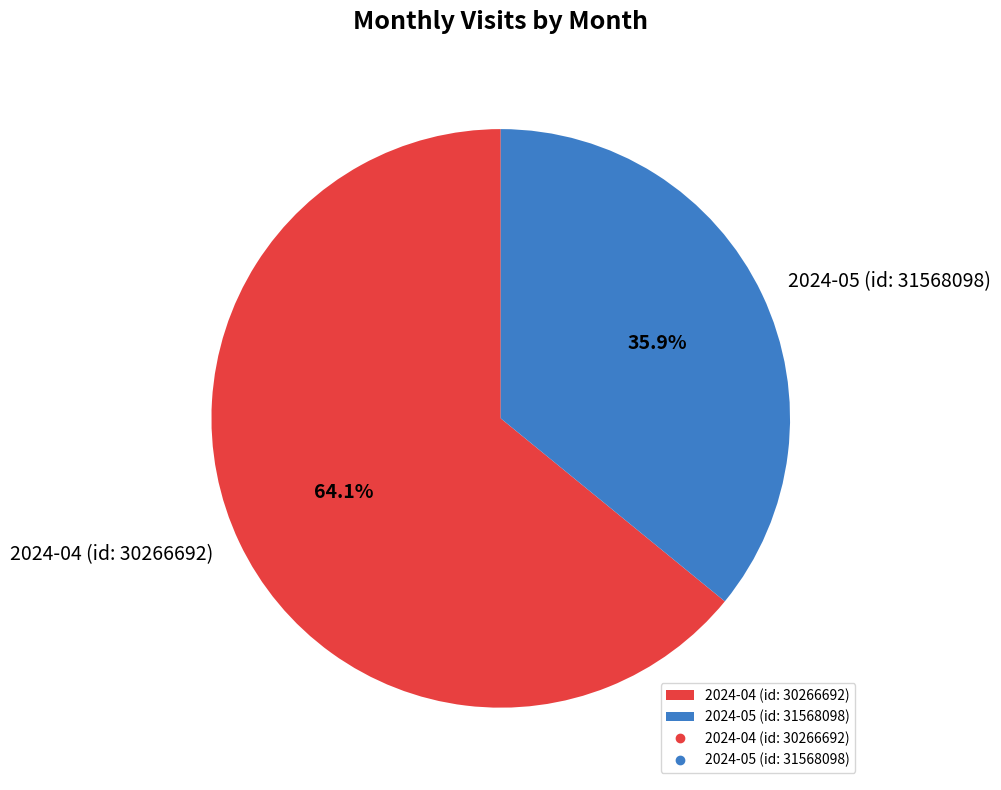

Which category has the smallest portion of the pie?

2024-05 (id: 31568098)